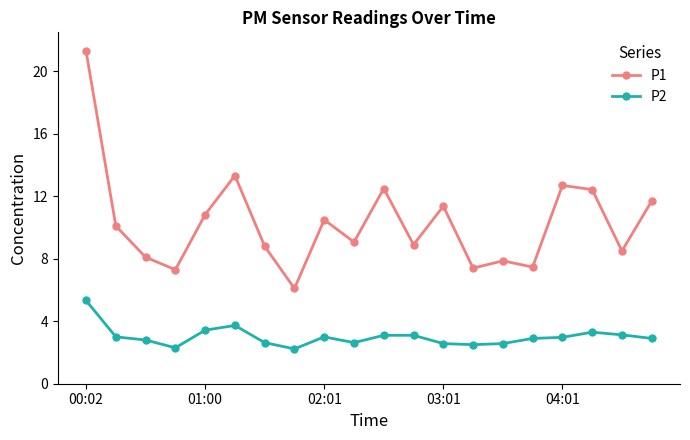

Is this an area chart (filled region under the line)?

No